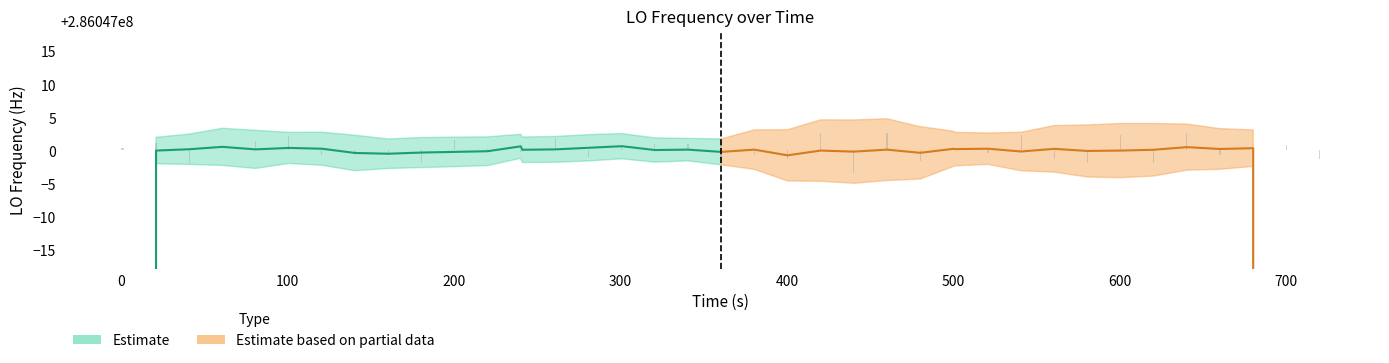

What is the value of the 9th bar from the left?

-0.8